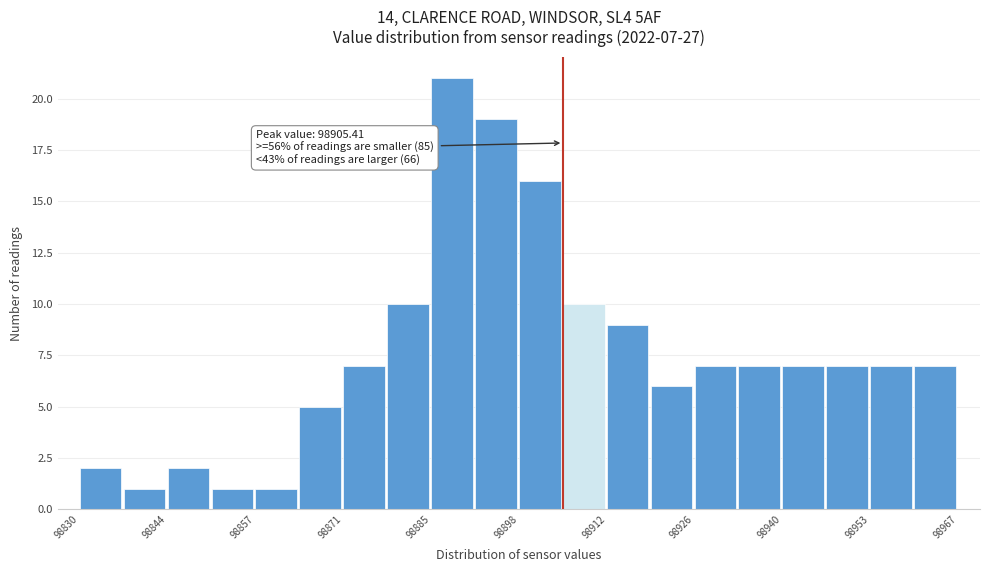

Around what value on the x-axis is the tallest bar? Give the approximate position of its centre, as read against the axis.

98888